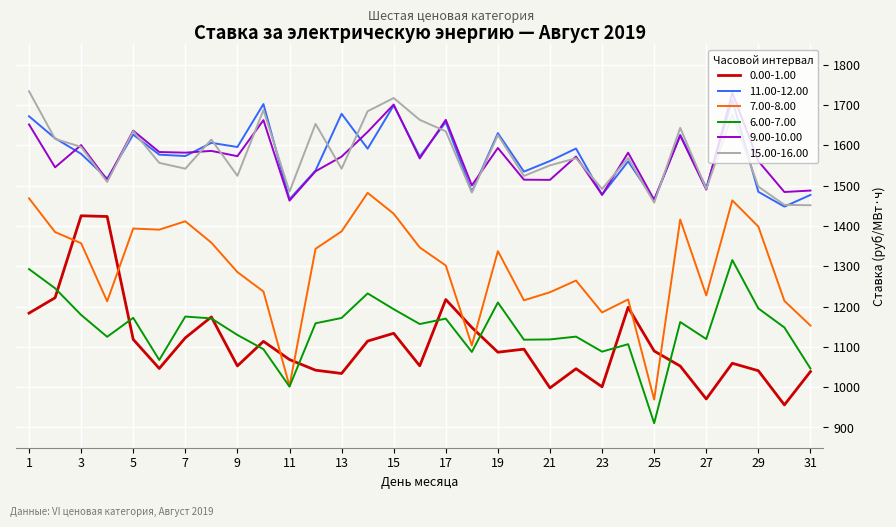

What is the minimum value shown in the chart?

910.7